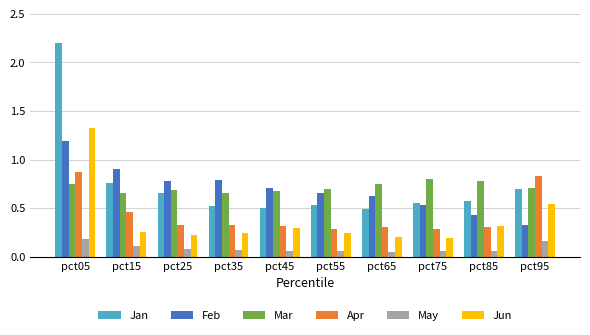

The value of Feb at pct35 is 0.4. True or false?

False